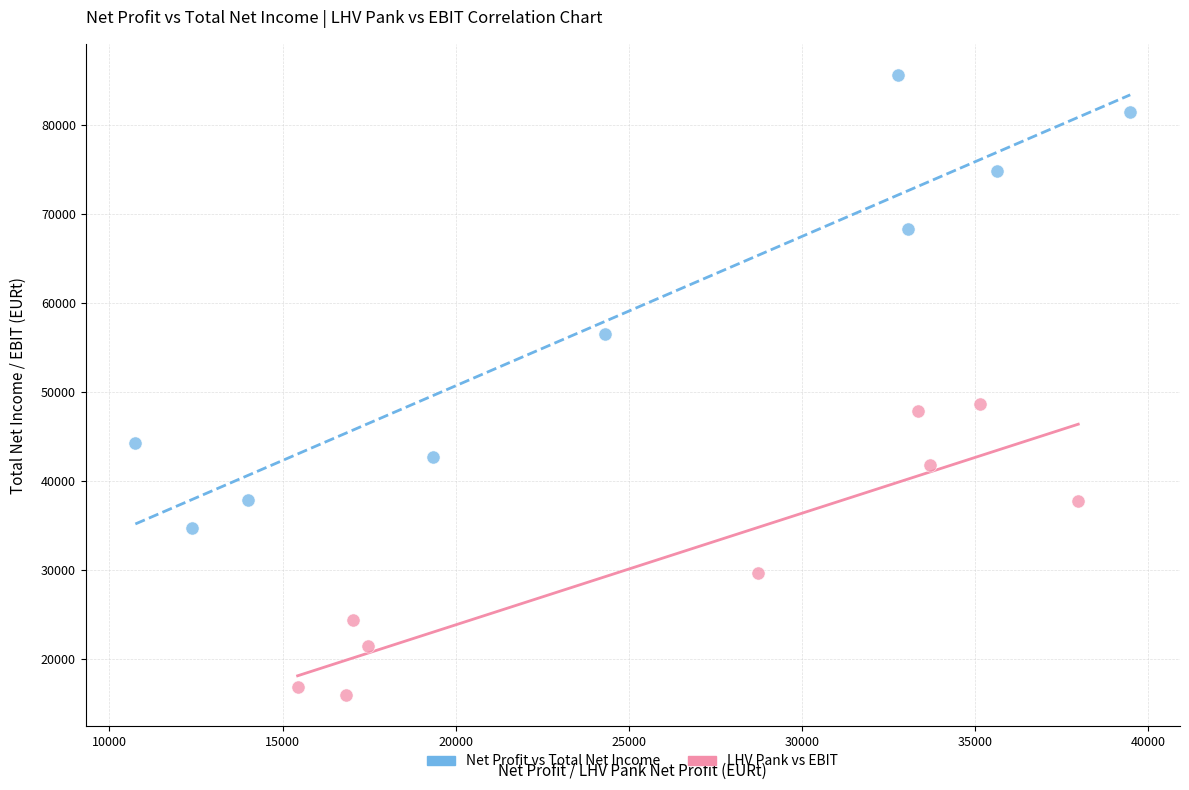

Which series reaches the minimum Y coordinate?

LHV Pank vs EBIT